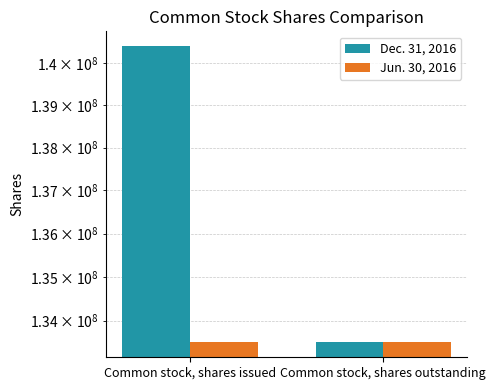

Is it true that Jun. 30, 2016 equals 67029459 at Common stock, shares outstanding?

False